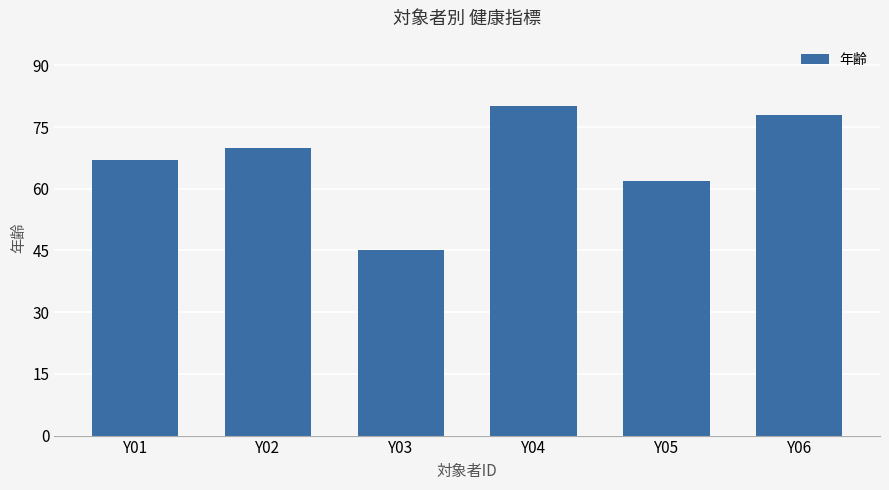

Read the value at Y05, to the nearest 10.

60